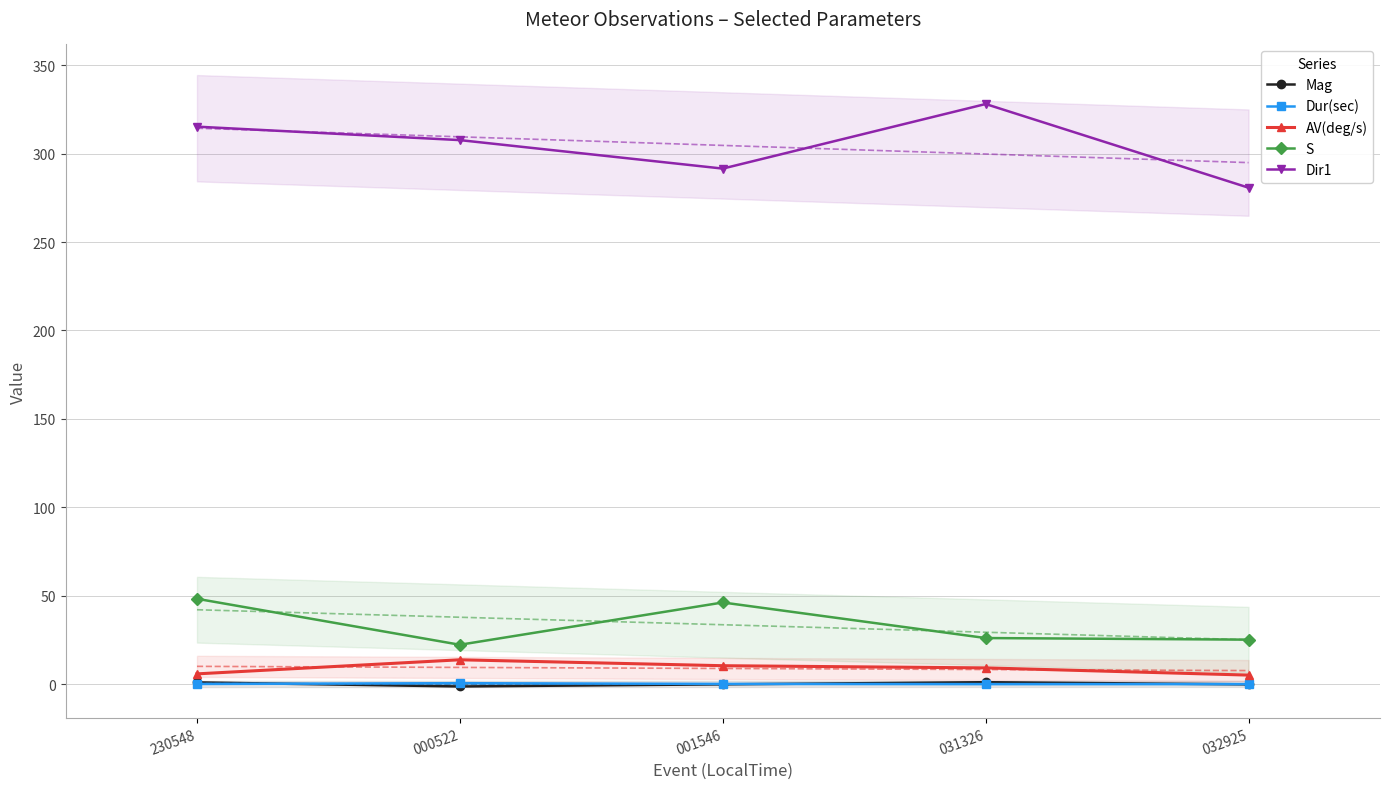

Reading right to left, list all the values displayed in this chart.

Mag: 0.0	1.2	-0.0	-1.2	1.1
Dur(sec): 0.1	0.1	0.2	0.7	0.2
AV(deg/s): 5.2	9.3	10.5	13.9	5.9
S: 25.3	26.2	46.3	22.4	48.4
Dir1: 280.7	328.0	291.5	307.6	315.2